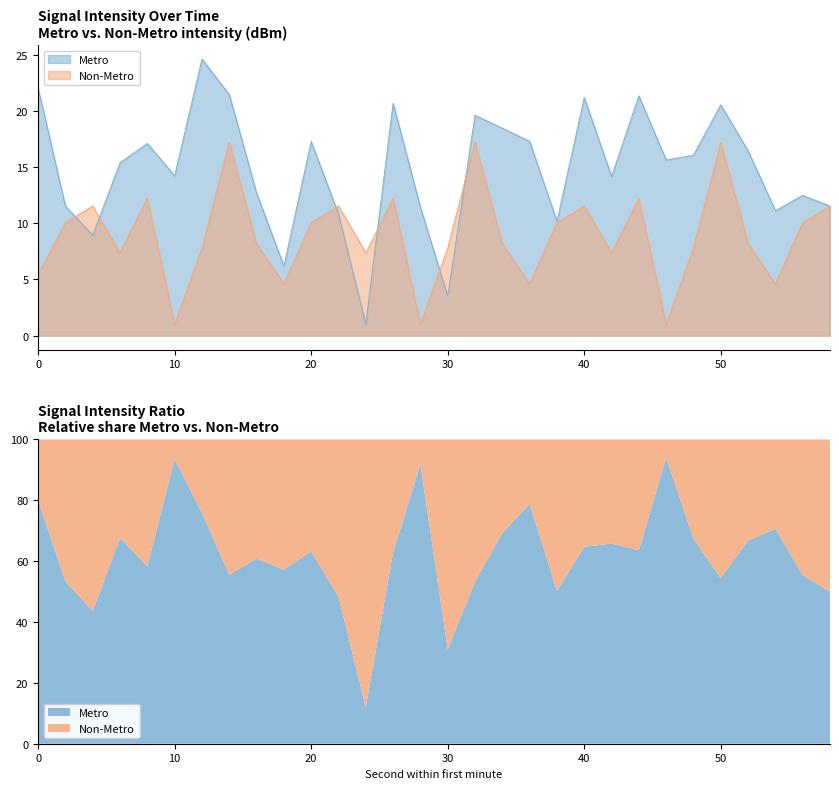

What is the value of the Metro point at the 24th from the left?

15.6